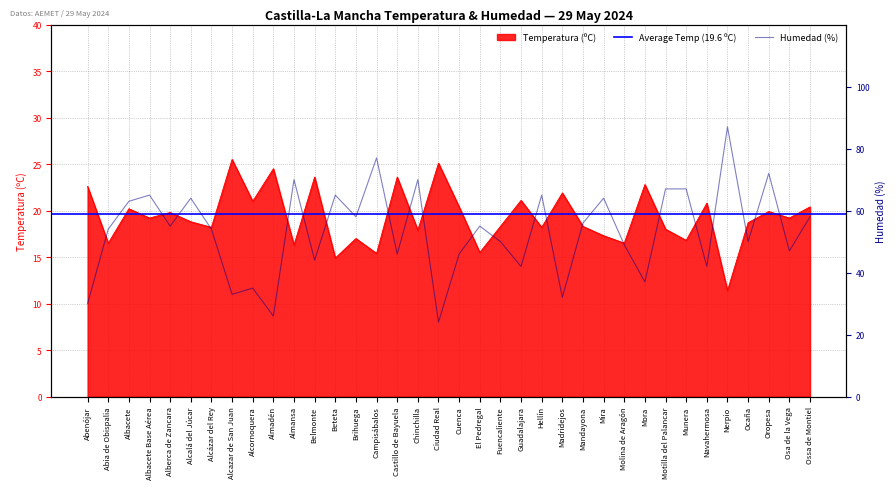

At how many categories does at least one series exceed 24?

36